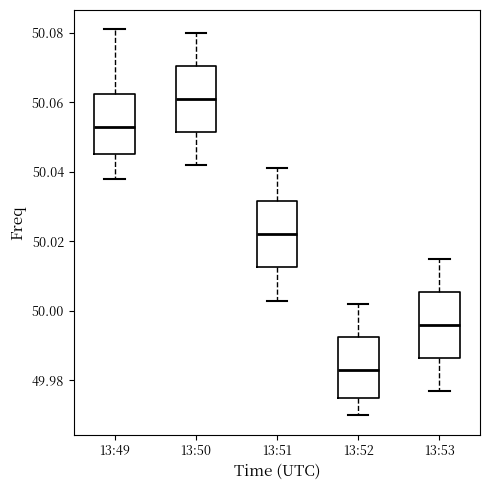

Which box's median line is the lowest?

13:52